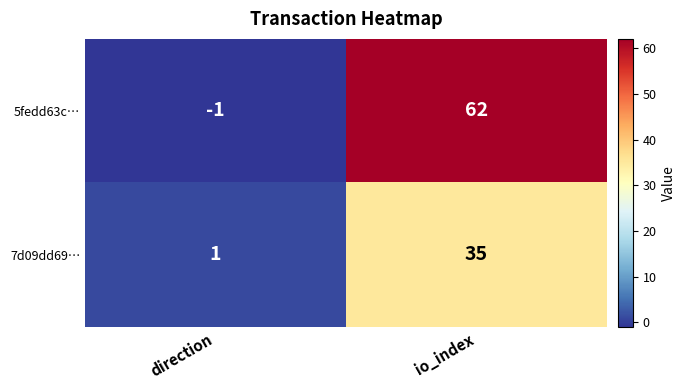

Reading right to left, transcribe all the data shown in this chart.

5fedd63c…: 62	-1
7d09dd69…: 35	1